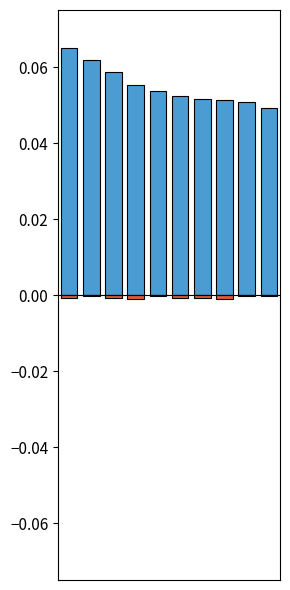

Rank the series by their average value, from highest to lowest.

ИТОГО, Трёшки